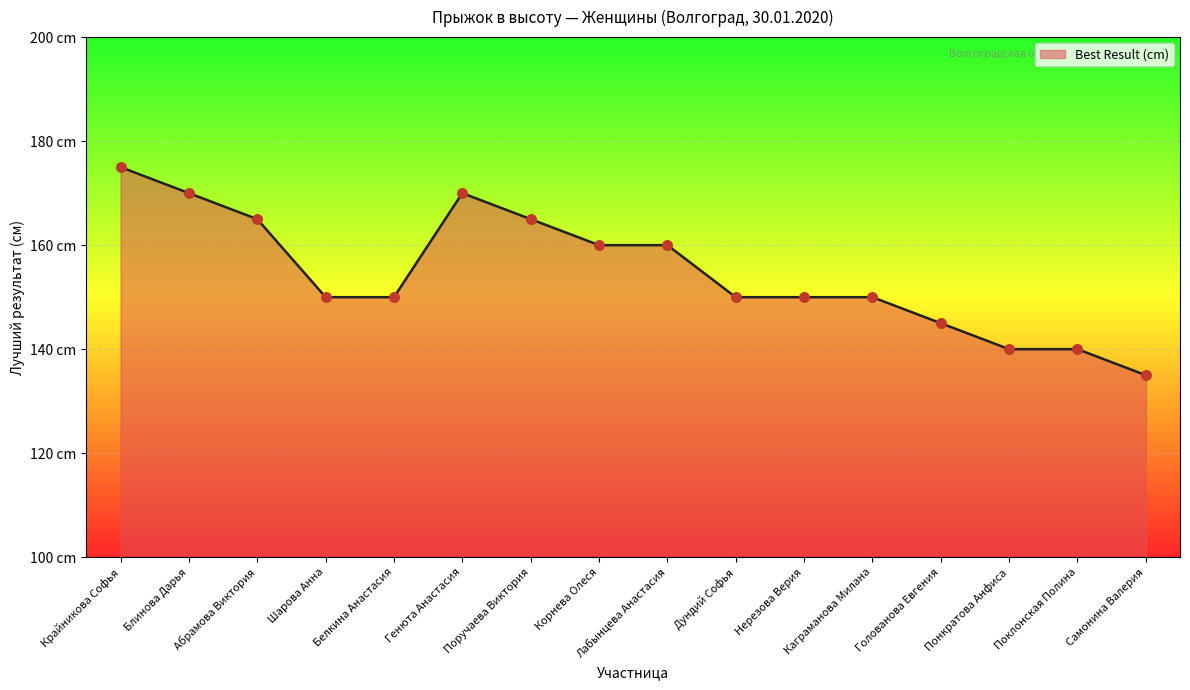

What is the change in value from Лабынцева Анастасия to Понкратова Анфиса?

-20